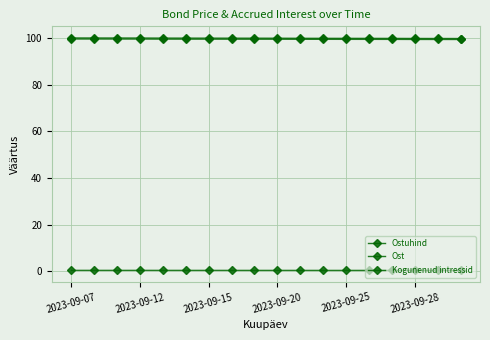

How many lines are shown in the chart?

3